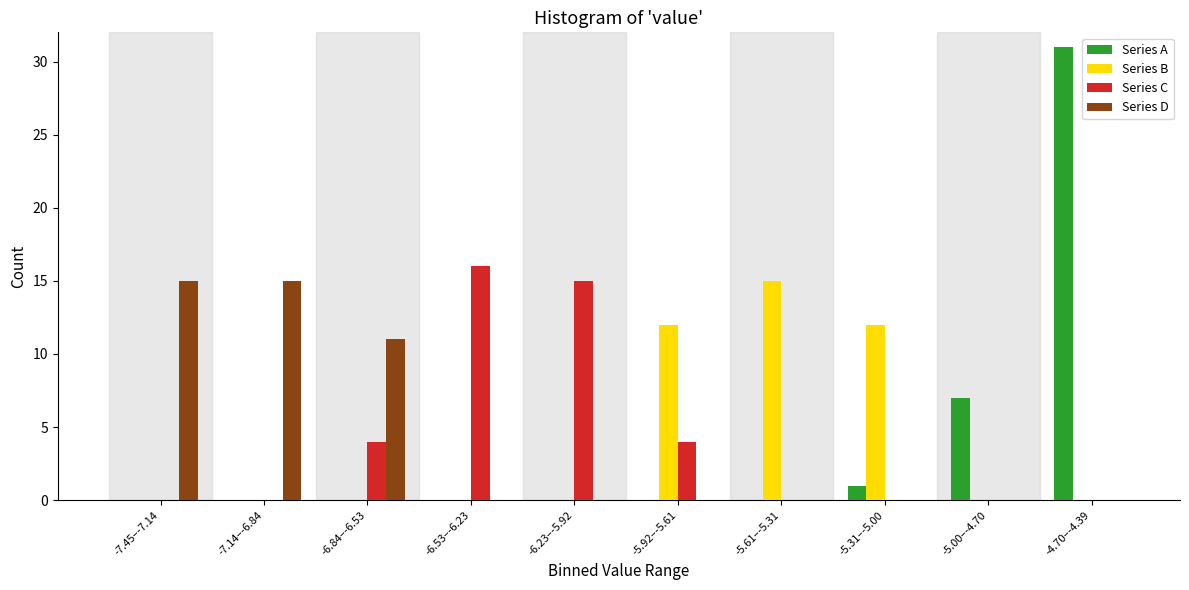

At which category is the sum across all series the highest?

-4.70–-4.39